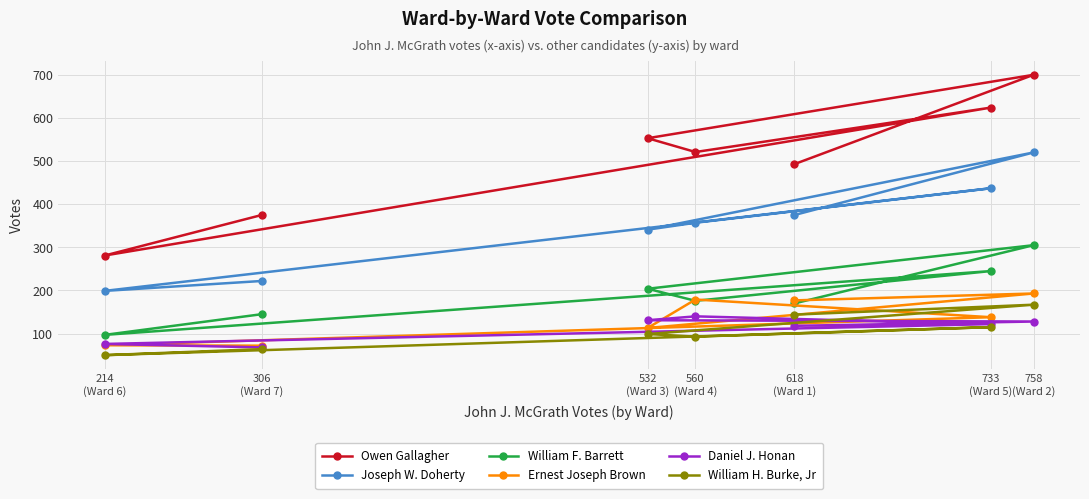

List the labels in order of William H. Burke, Jr value, smallest first.

214
(Ward 6), 306
(Ward 7), 560
(Ward 4), 532
(Ward 3), 733
(Ward 5), 618
(Ward 1), 758
(Ward 2)